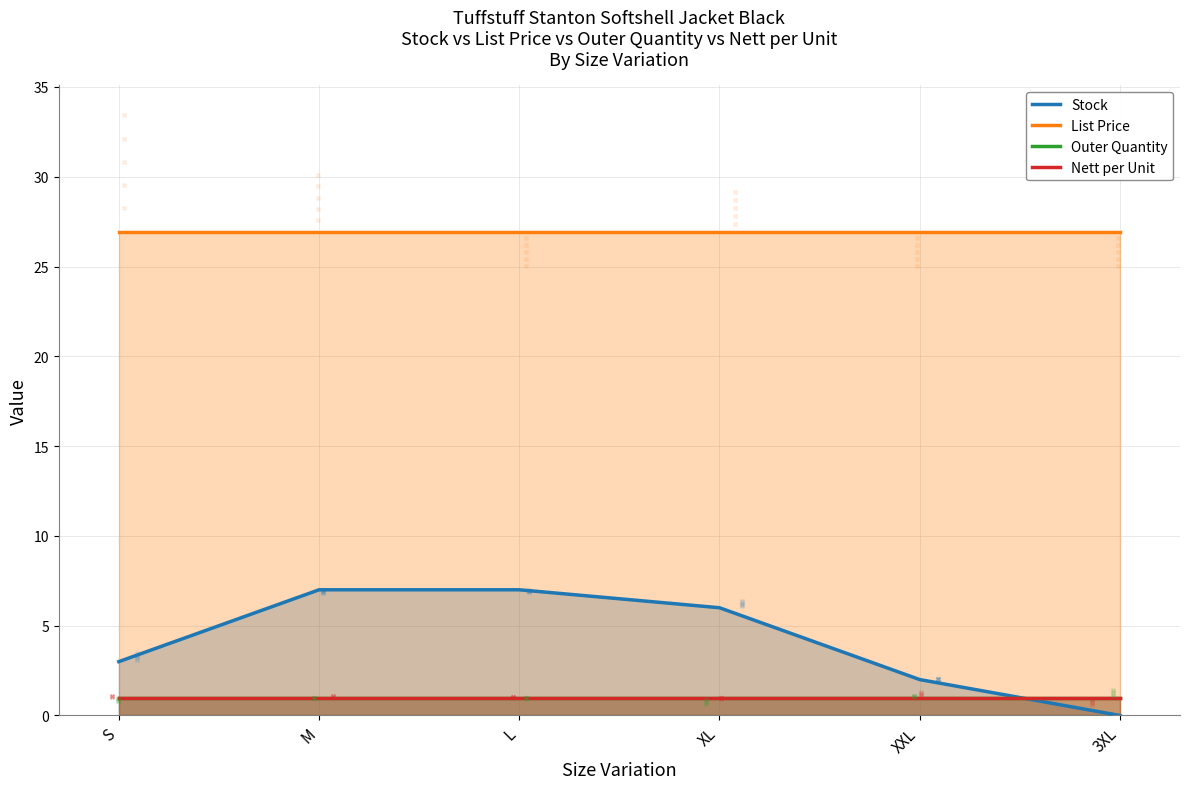

At how many categories does at least one series exceed 20?

6